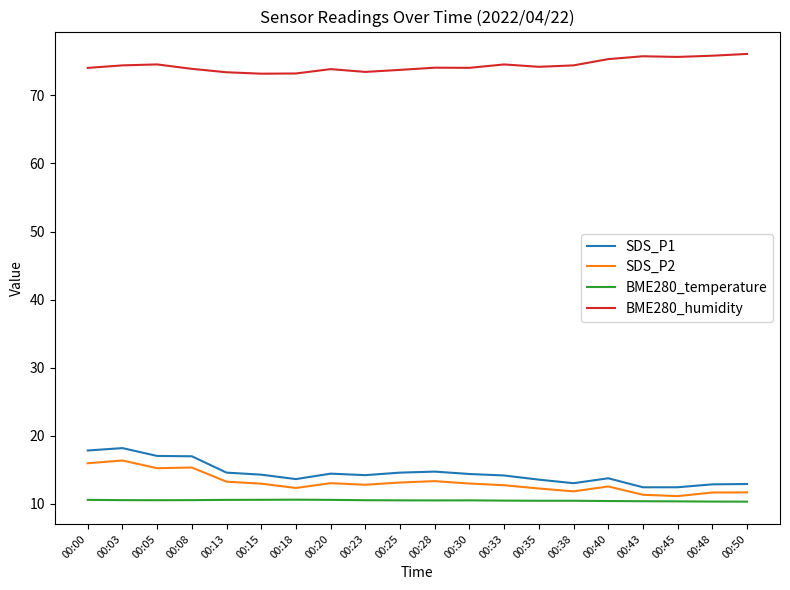

What is the maximum value for SDS_P2?

16.4